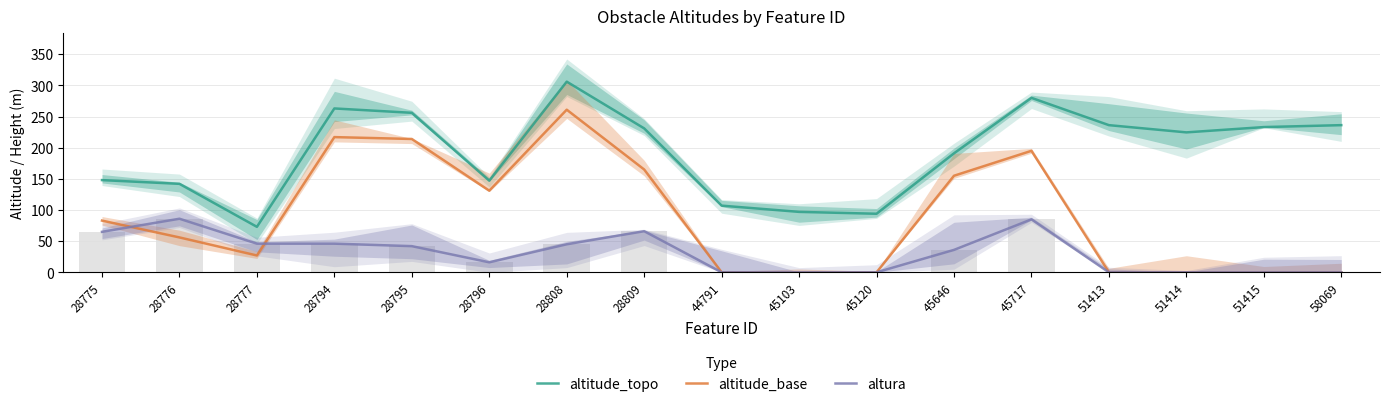

Between 45103 and 28794, which is larger?

28794